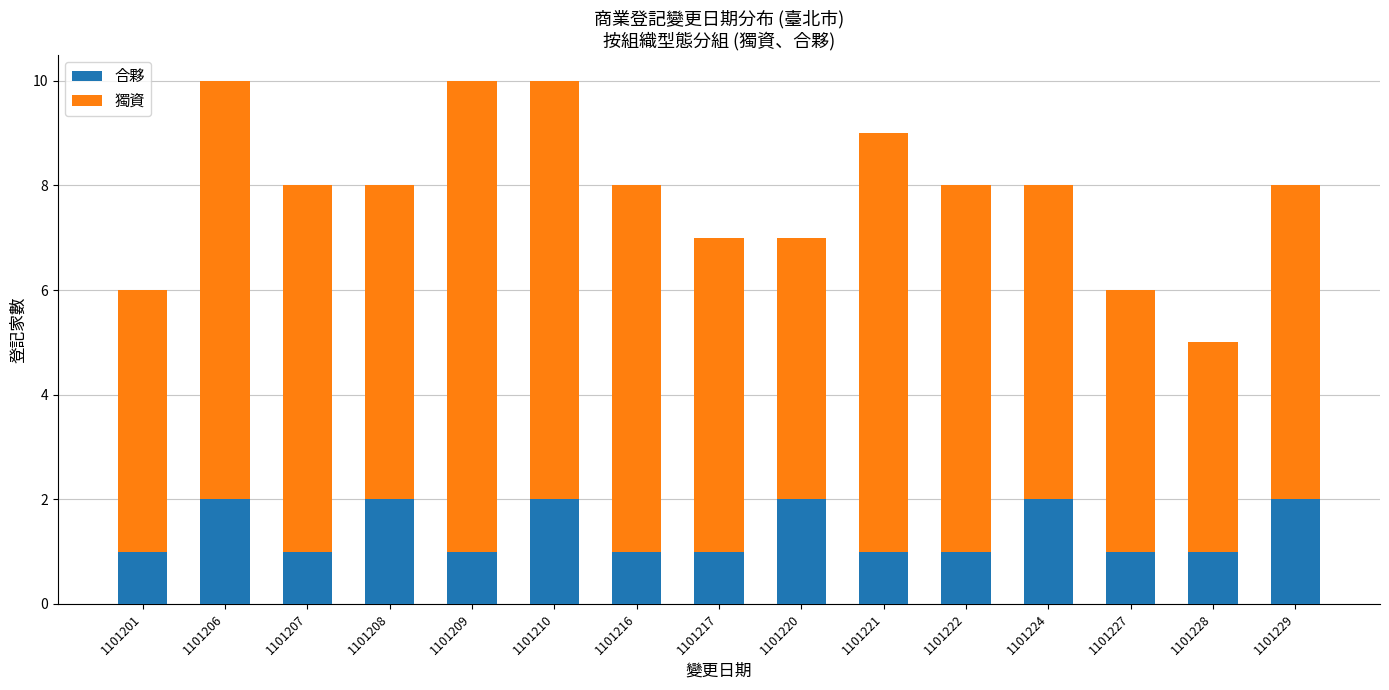

What is the total value across all series at 1101227?

6